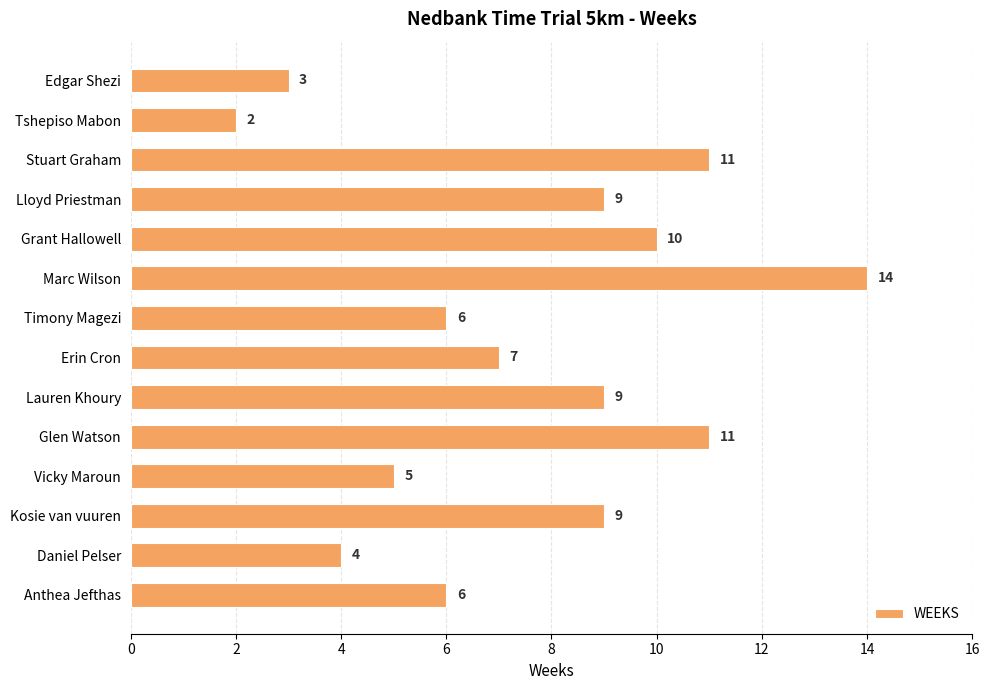

Does the chart contain any negative values?

No